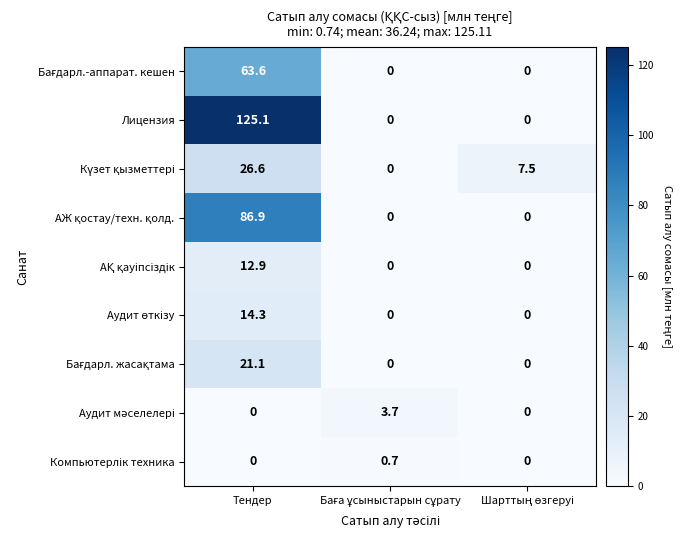

Which series has the largest range (max minus min)?

Лицензия